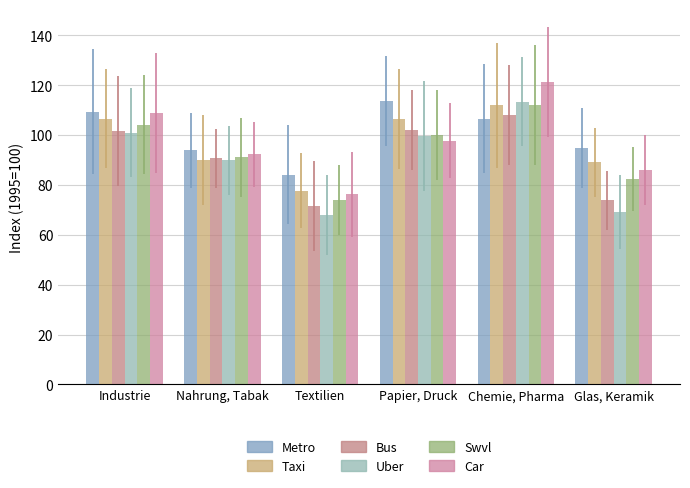

How many bars are there in each group?

6